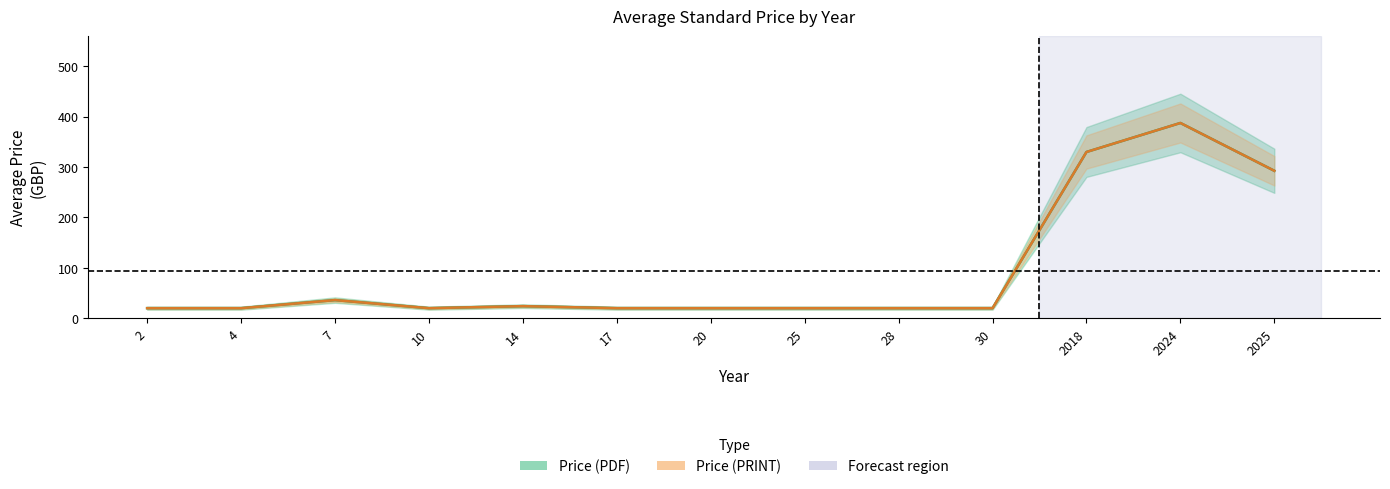

Which has a higher value, 10 or 17?

17